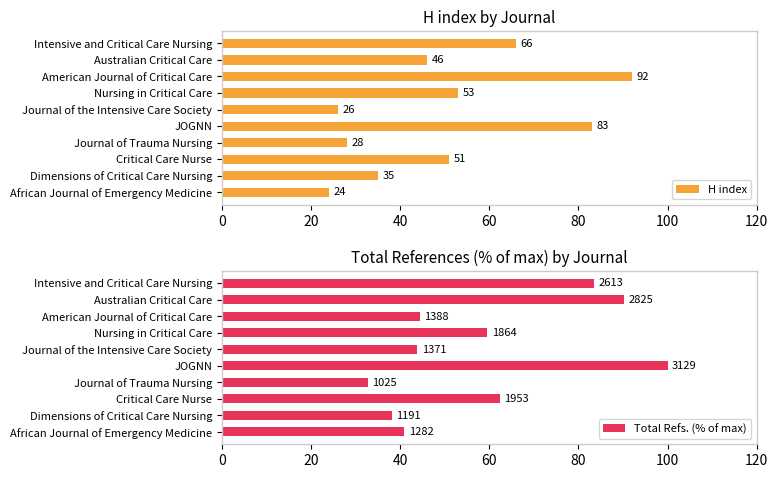

Rank the series by their average value, from highest to lowest.

Total Refs. (% of max), H index